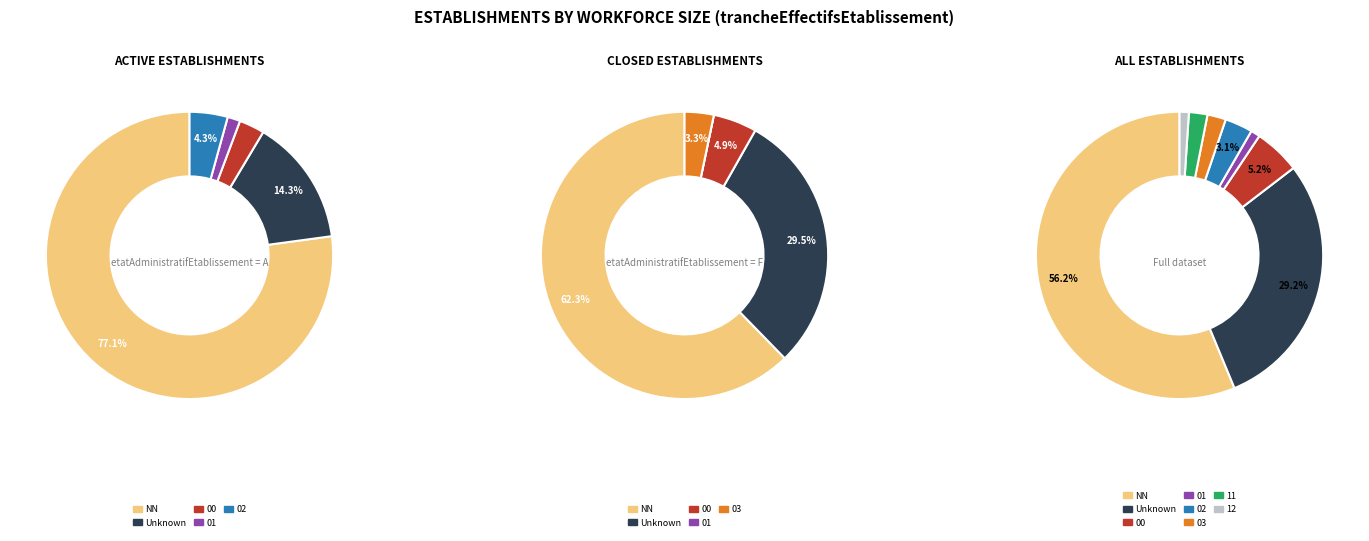

To the nearest percent, what is the difference between the largest and smallest slice percentages?

55%